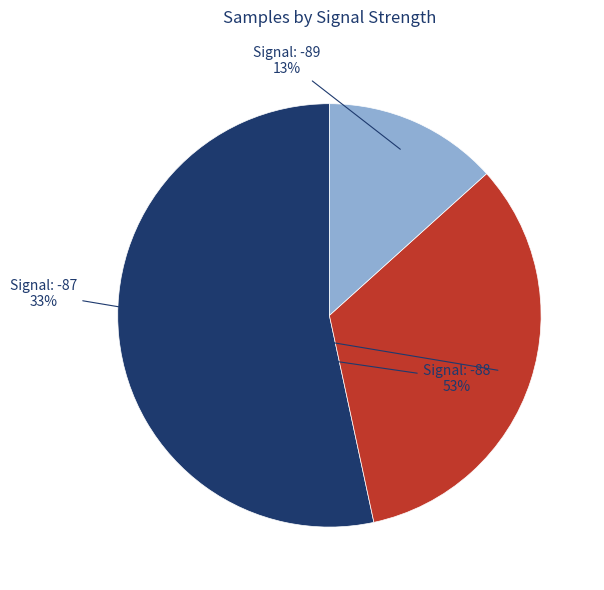

Is there a majority slice in this chart?

Yes